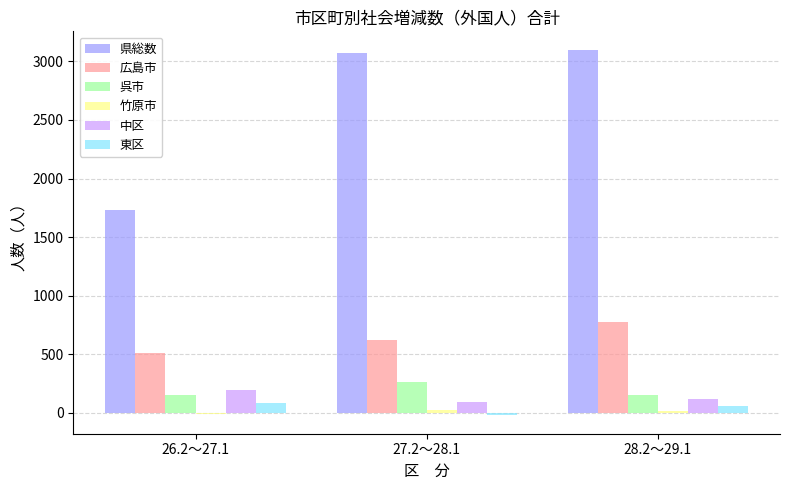

Between 26.2～27.1 and 28.2～29.1, which series saw the biggest shift?

県総数